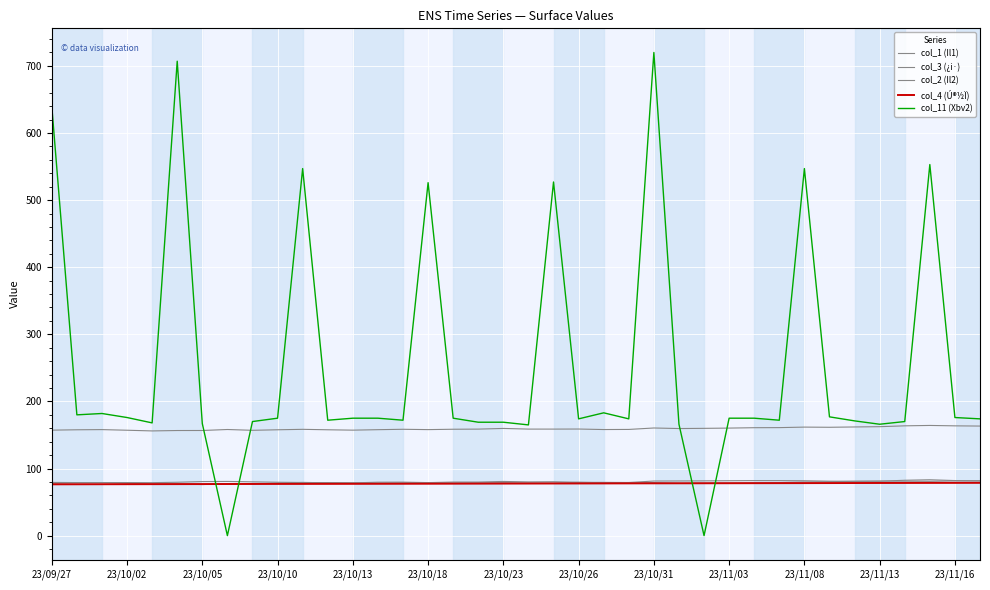

Which series has the largest total across all categories?

col_11 (Xbv2)